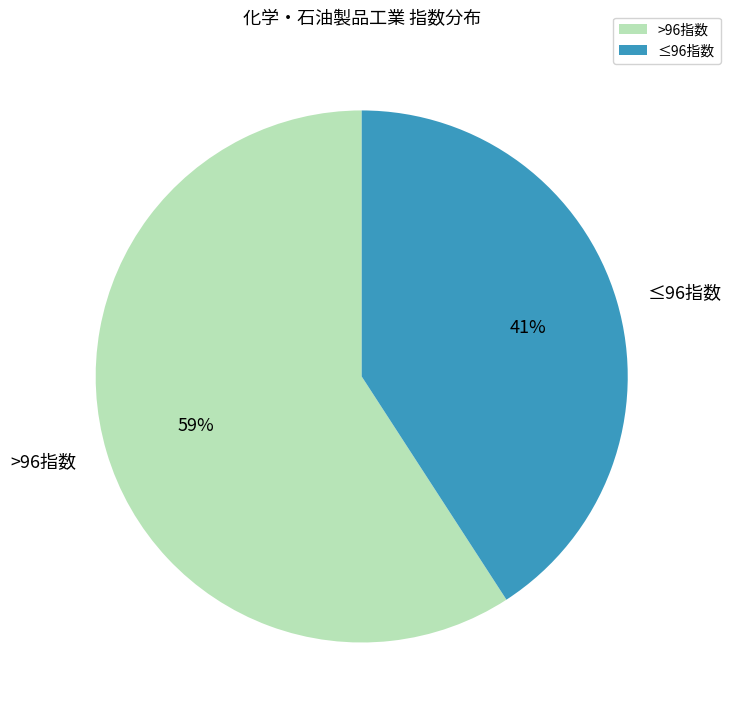

What is the largest slice in the pie chart?

>96指数